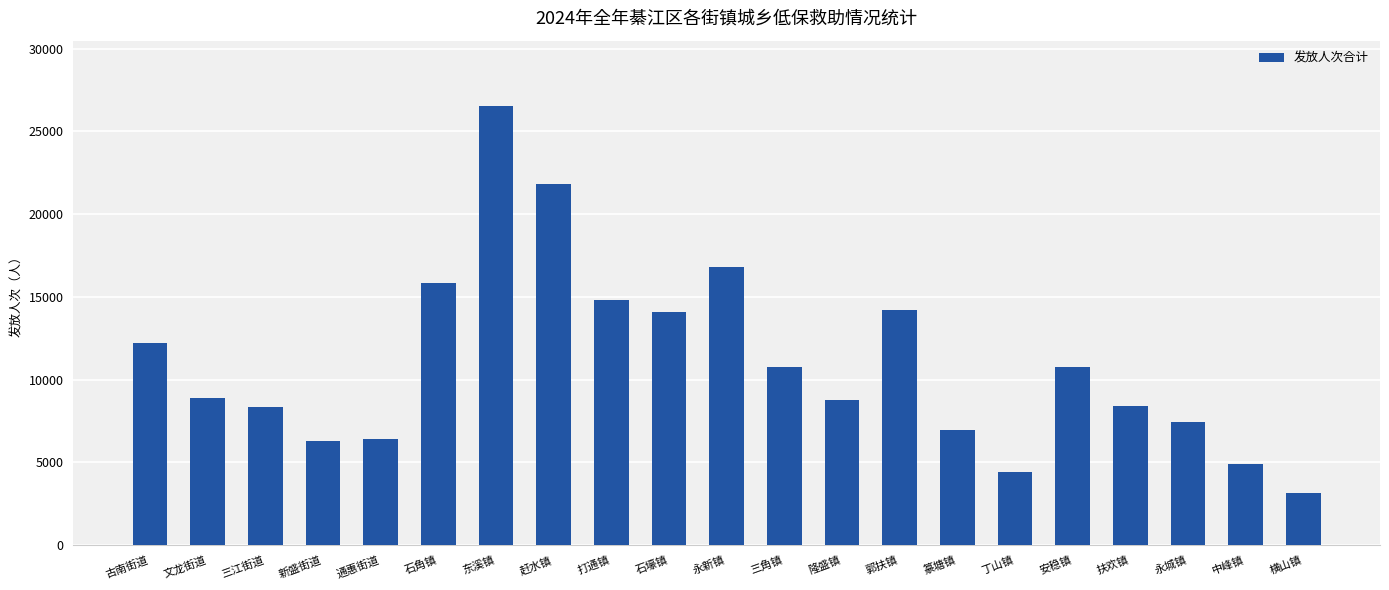

What value does the data have at 赶水镇, to the nearest 10?

21810